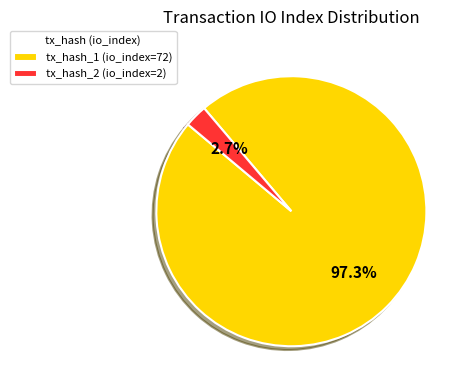

Approximately how many times larger is the value at tx_hash_1 (io_index=72) compared to tx_hash_2 (io_index=2)?

36.0